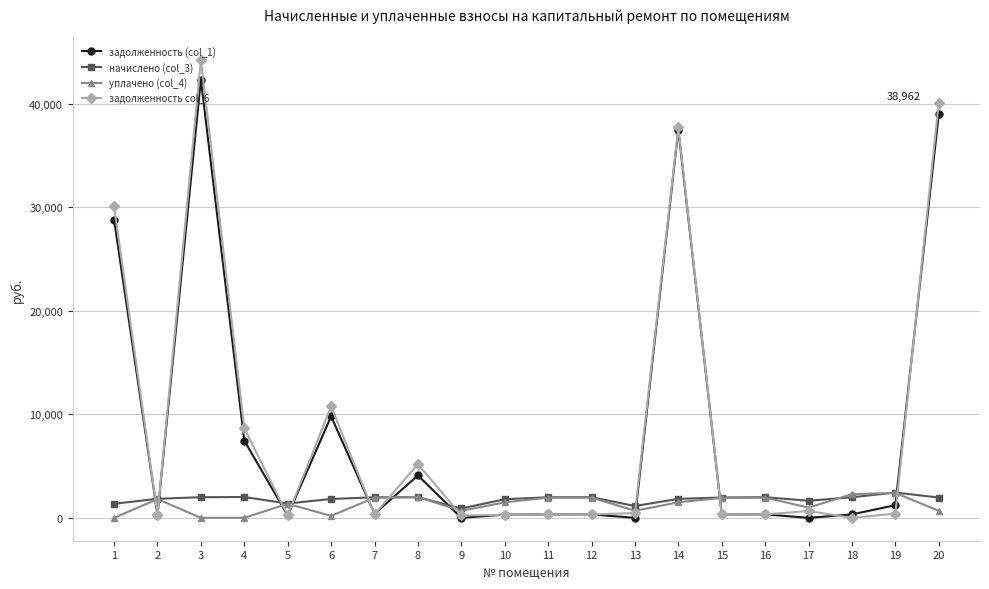

How many distinct data groups are displayed?

4